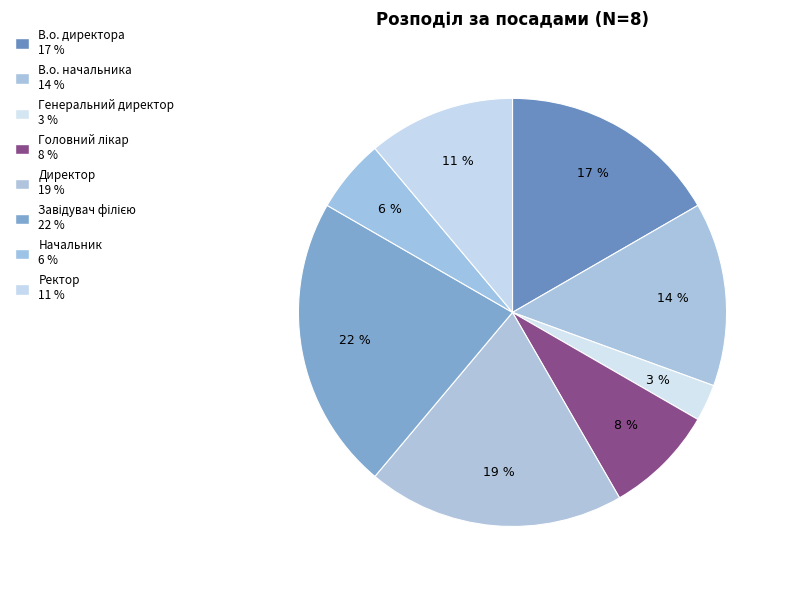

Is it true that Начальник is 15% of the pie?

False